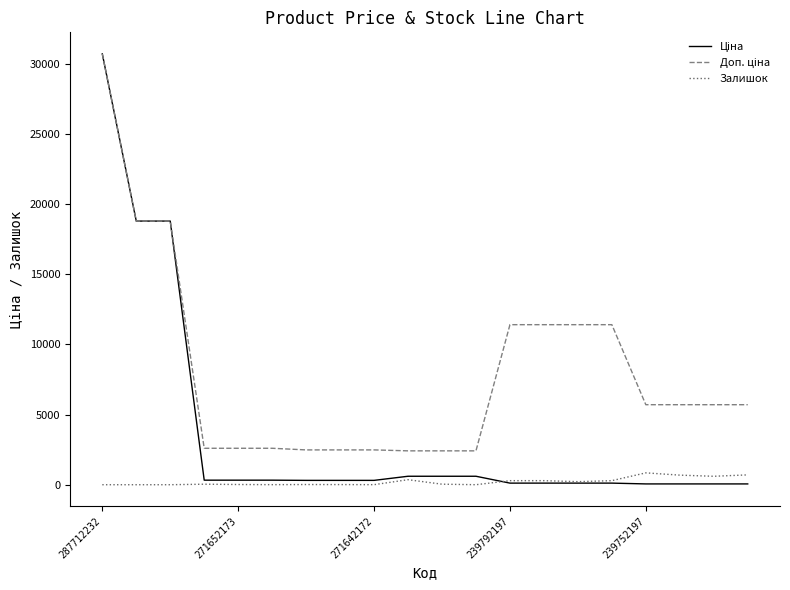

What is the highest value of the Залишок series?

845.0